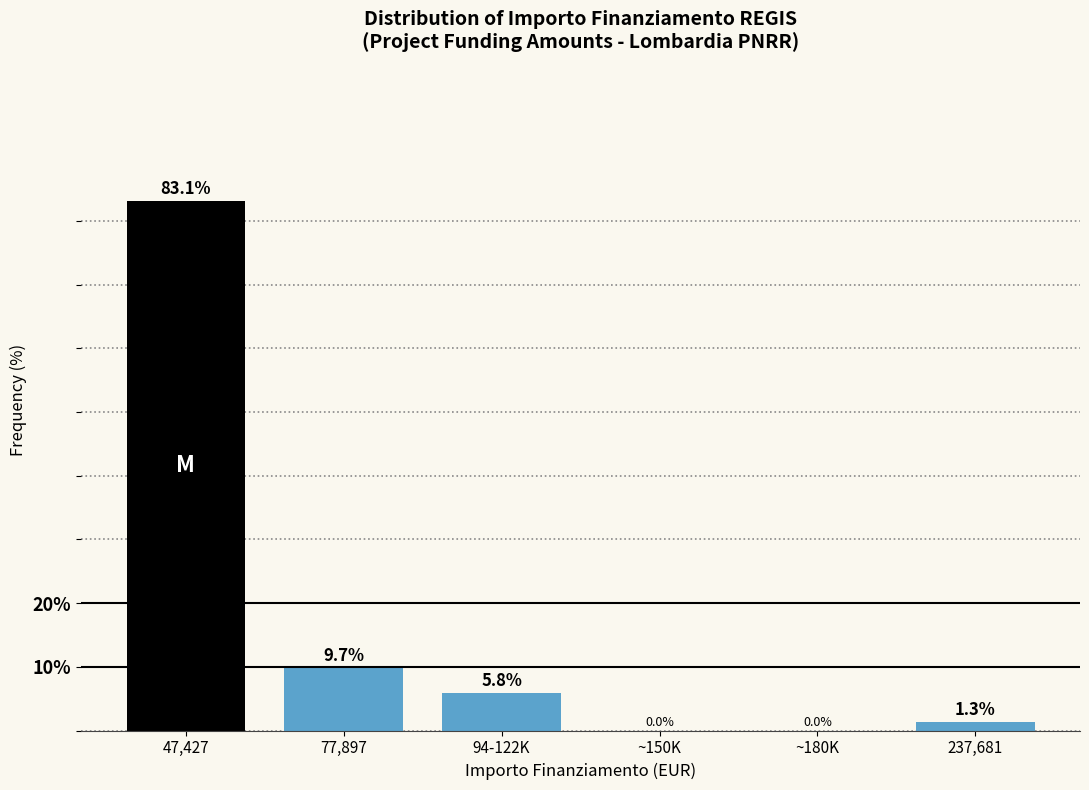

Reading left to right, transcribe all the data shown in this chart.

47,427=83.1	77,897=9.7	94-122K=5.8	~150K=0.0	~180K=0.0	237,681=1.3